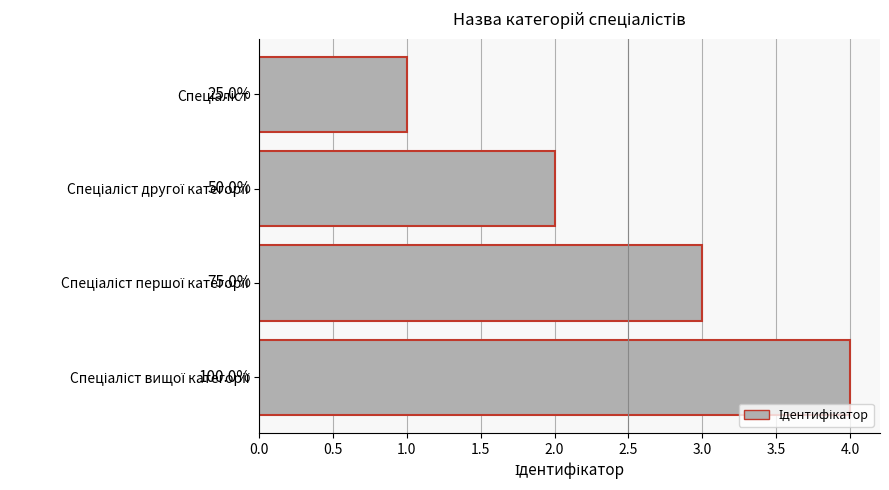

Are the bars horizontal?

Yes